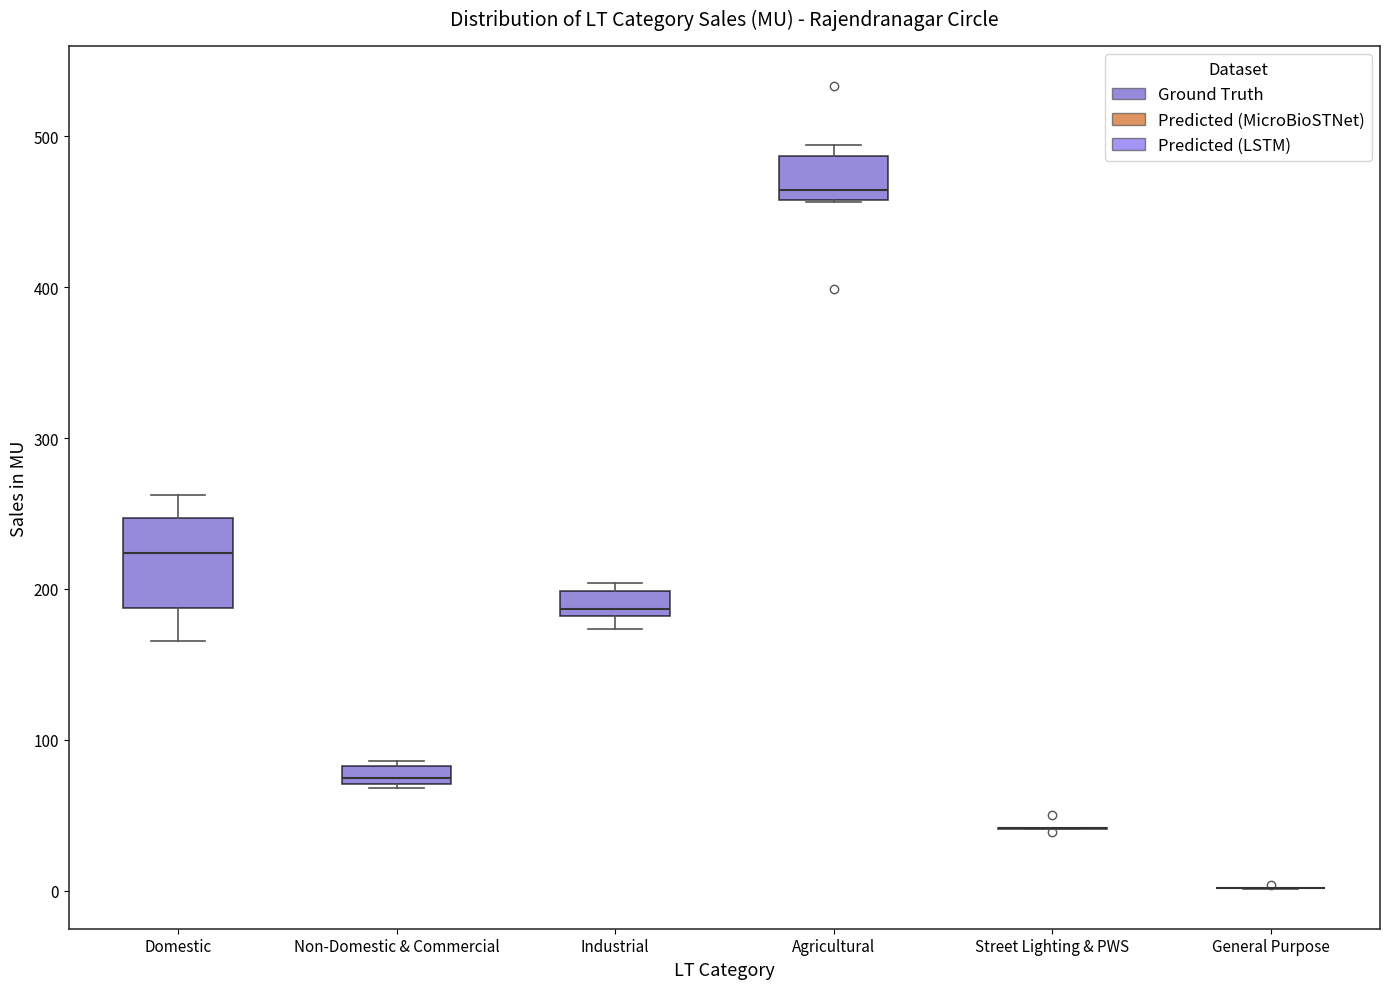

Which box is the tallest, from its lower edge to its upper edge?

Domestic